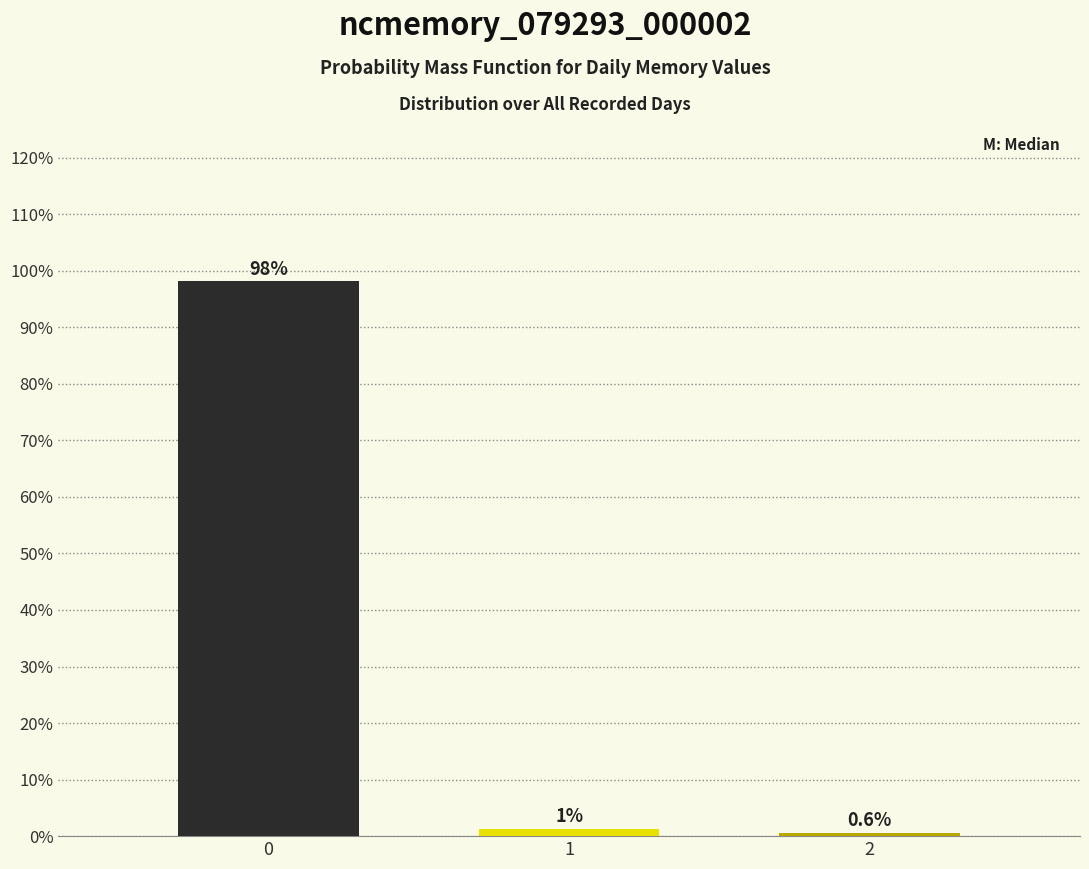

Is it true that the value at 2 is 0.6?

True